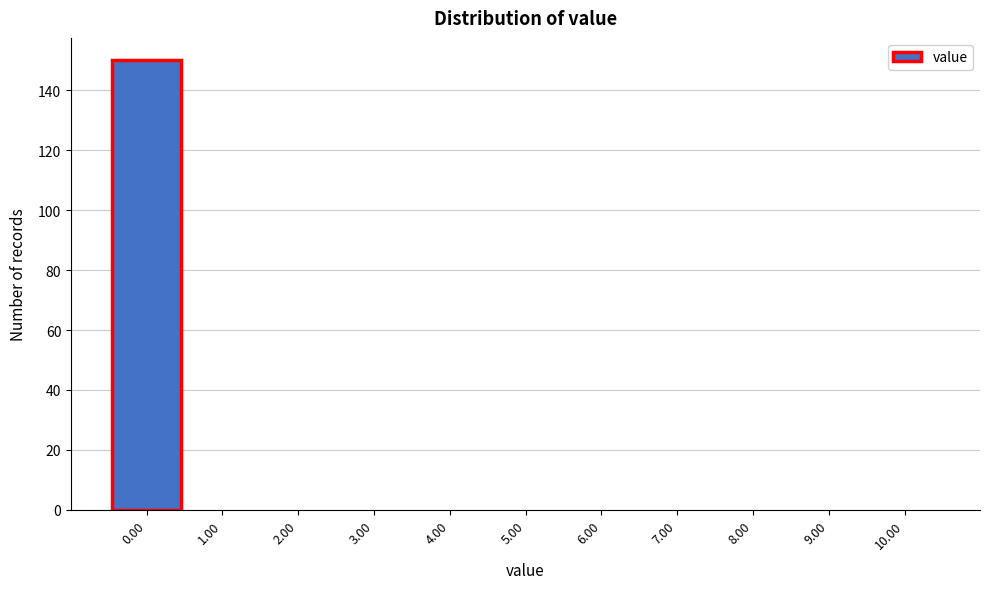

How tall is the bar that spans -0.5 to 0.5 on the x-axis? The values are not printed on the chart, so give them approximately, as read against the axis.

150